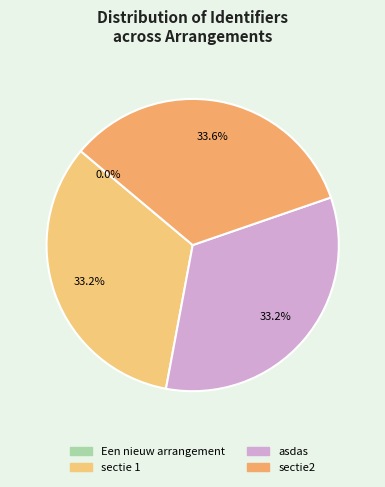

Is it true that asdas is 21% of the pie?

False